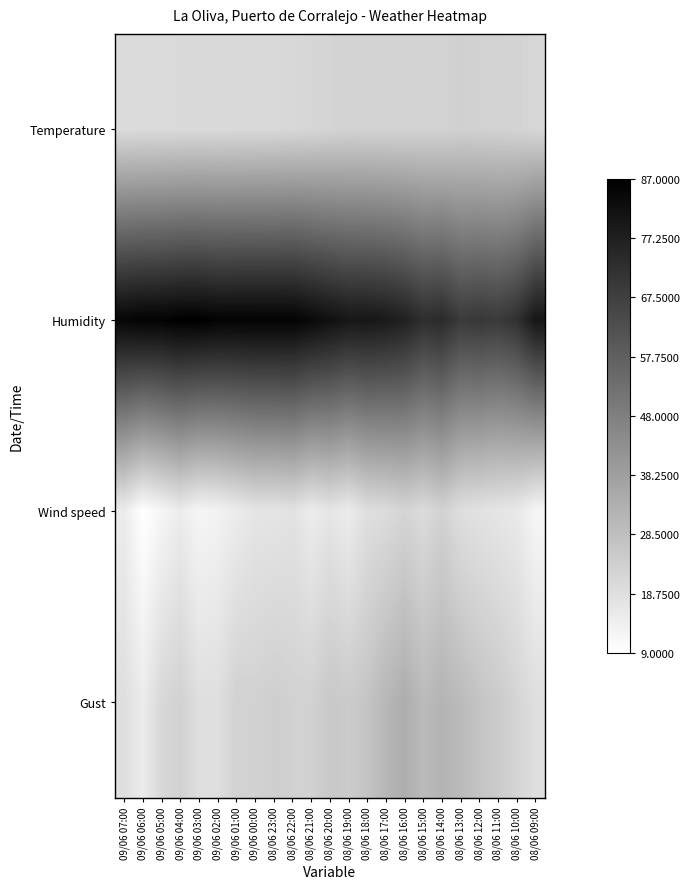

What is the total value across all series at 09/06 07:00?

139.0